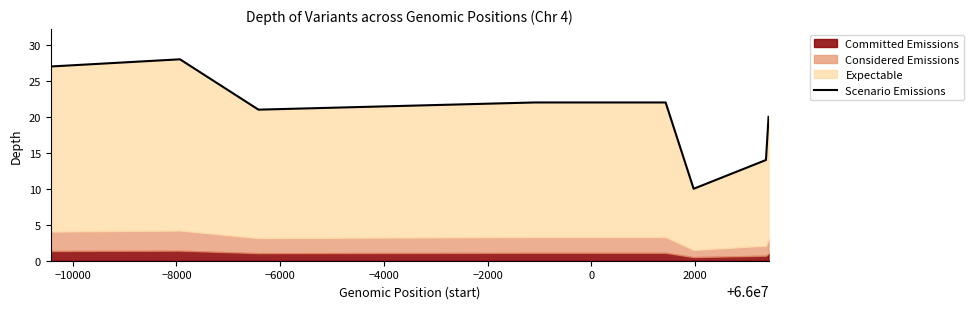

True or false: the data shows 6 at −2000.

False